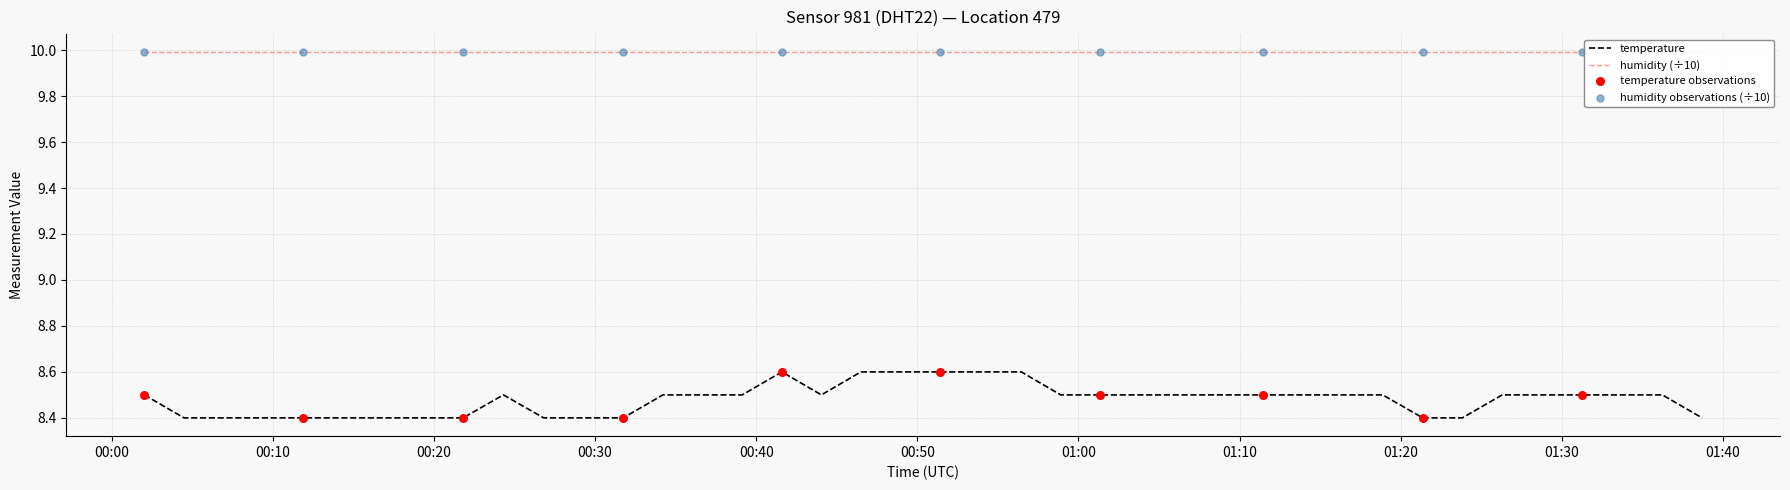

What is the lowest value of the temperature series?

8.4